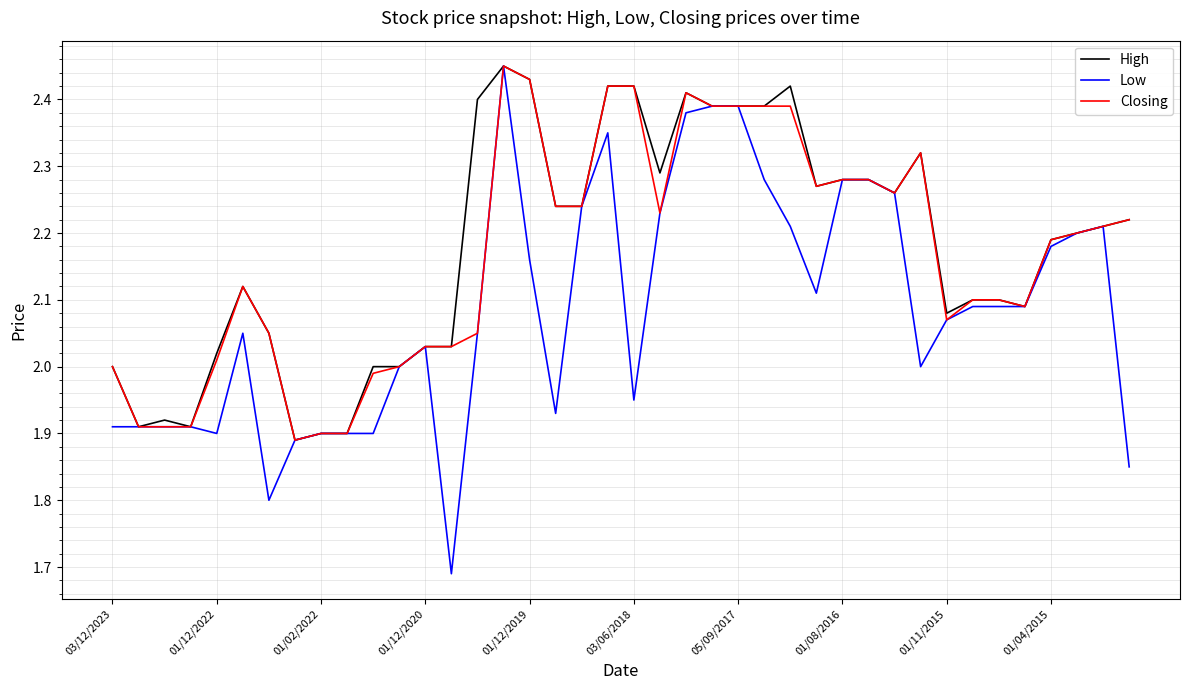

True or false: Low has more than 0 interior local peaks.

True